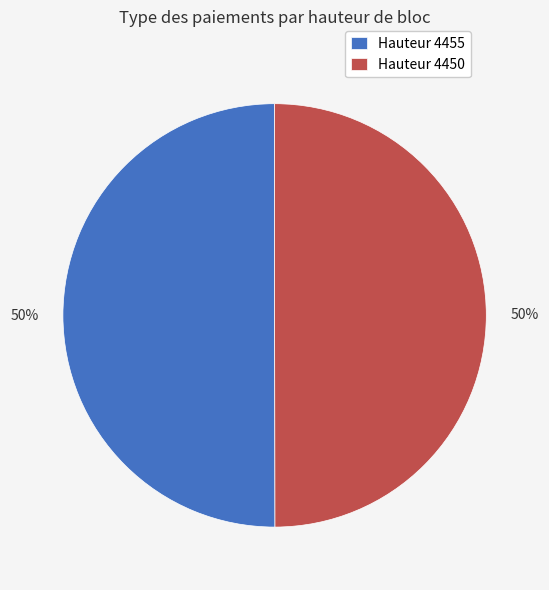

Do Hauteur 4455 and Hauteur 4450 together represent more than half of the pie?

Yes